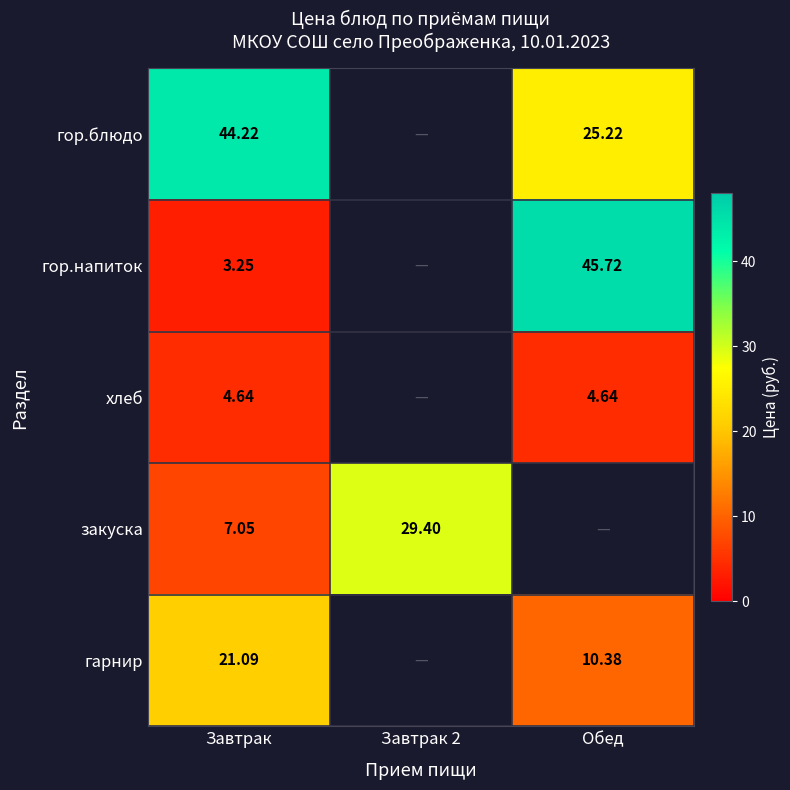

Is the value of закуска at Завтрак greater than the value of гор.блюдо at Завтрак?

No